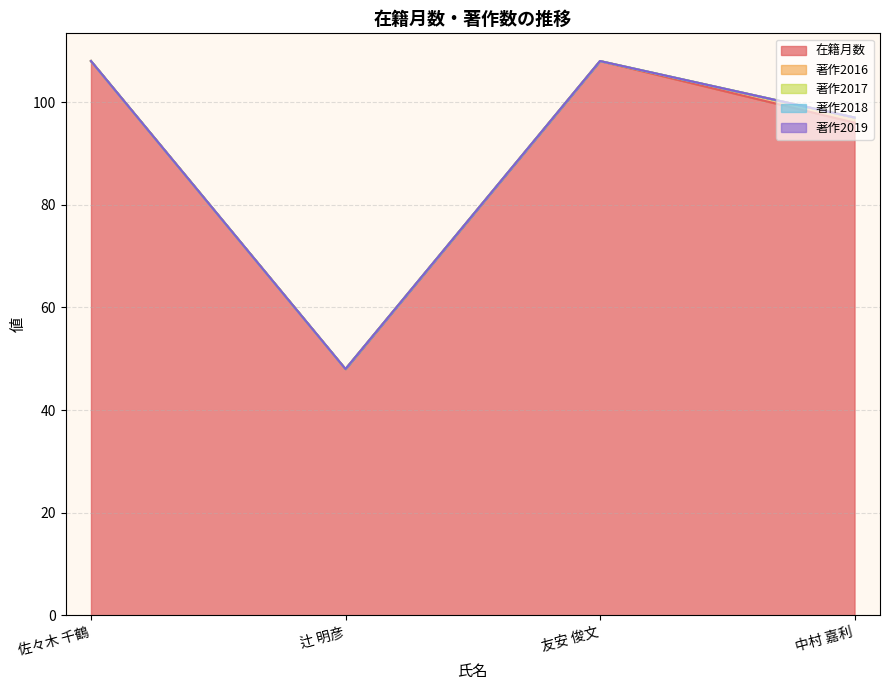

True or false: 著作2018 has more than 1 points higher than both neighbors.

False